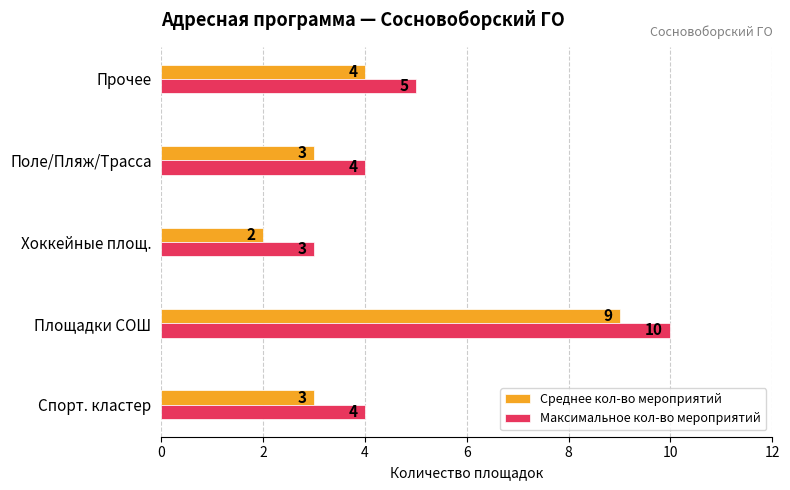

How many data points does each series have?

5